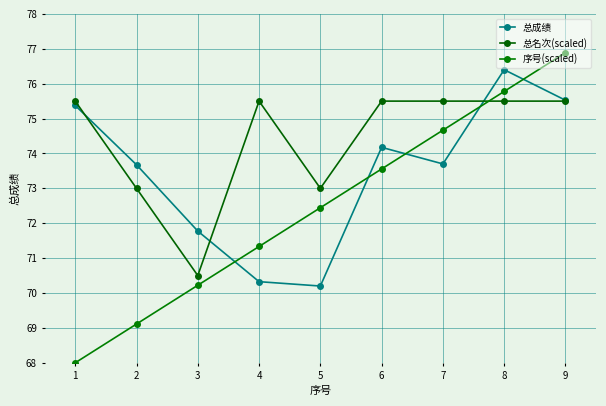

True or false: 总名次(scaled) has more than 1 interior local peaks.

False